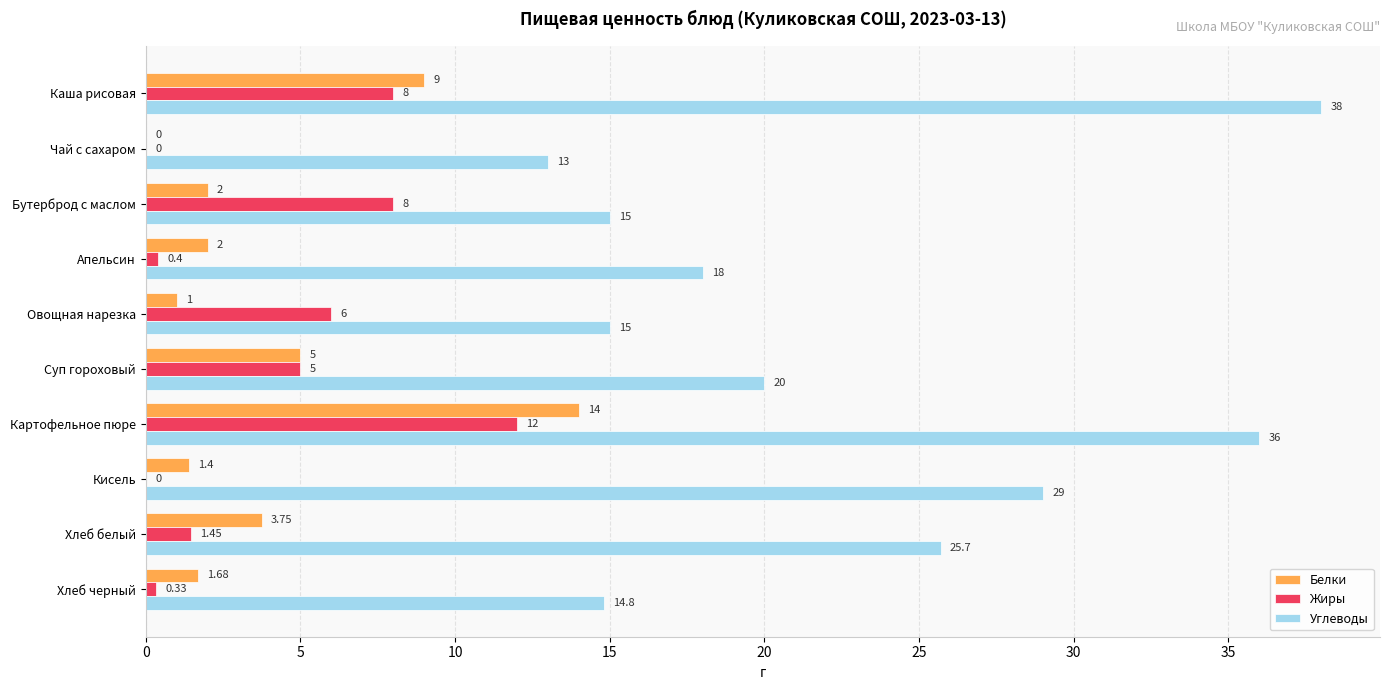

At which label does Белки reach its peak?

Картофельное пюре